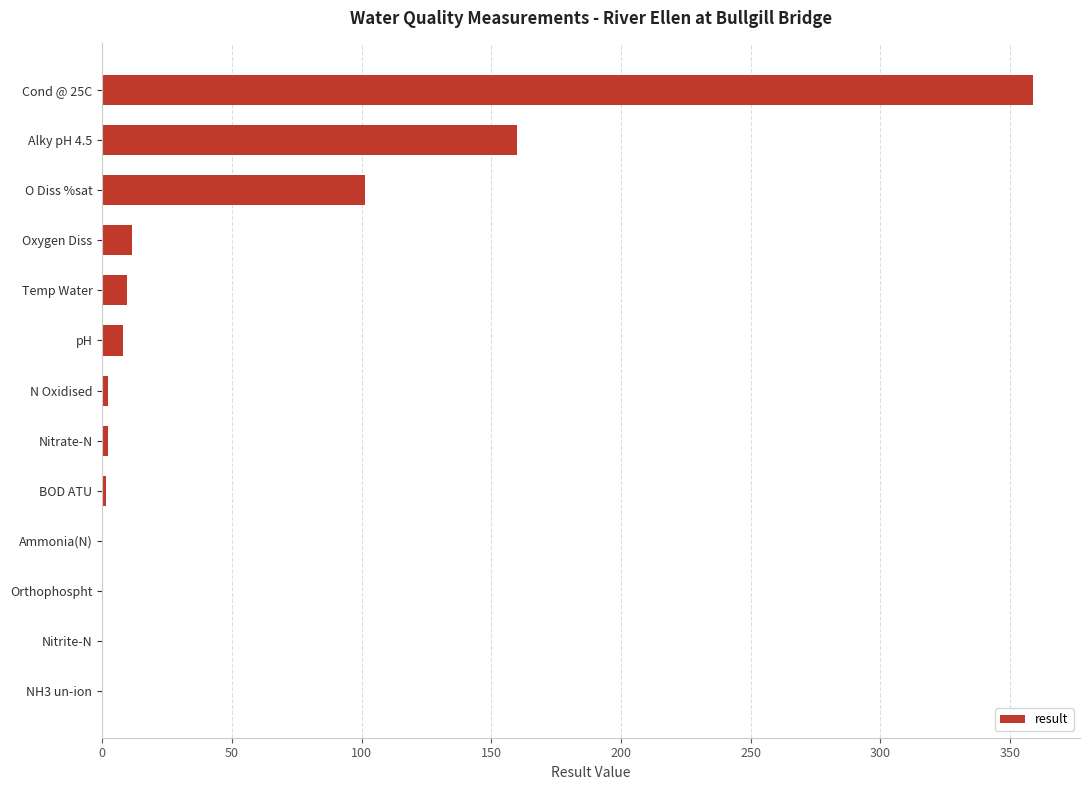

Where is the data nearest to the value 179?

Alky pH 4.5